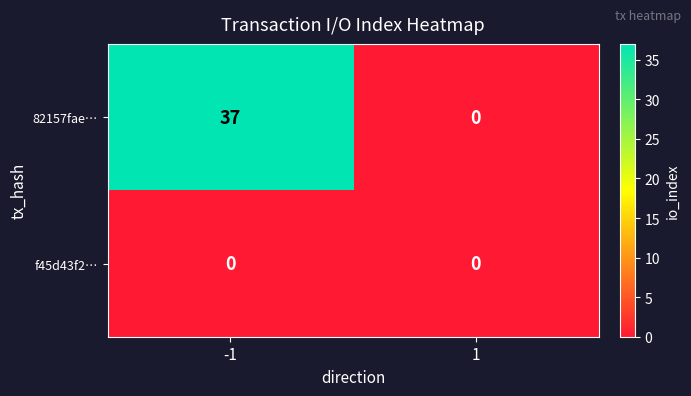

Is it true that 82157fae… equals 65 at -1?

False